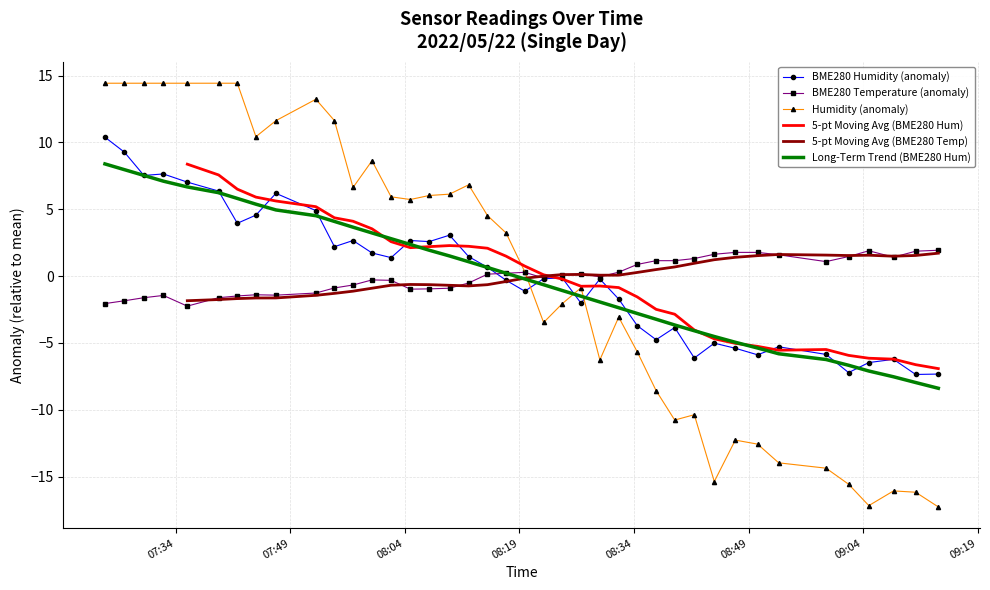

What is the maximum value for Humidity (anomaly)?

14.4